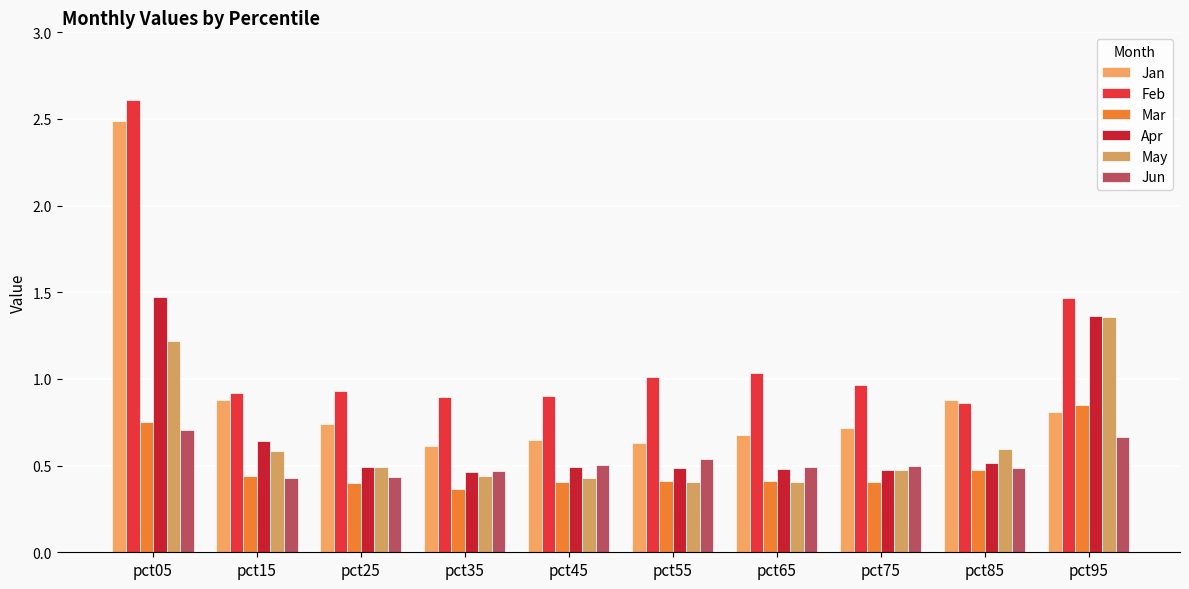

Reading right to left, extract all data points from this chart.

Jan: 0.8	0.9	0.7	0.7	0.6	0.6	0.6	0.7	0.9	2.5
Feb: 1.5	0.9	1.0	1.0	1.0	0.9	0.9	0.9	0.9	2.6
Mar: 0.9	0.5	0.4	0.4	0.4	0.4	0.4	0.4	0.4	0.8
Apr: 1.4	0.5	0.5	0.5	0.5	0.5	0.5	0.5	0.6	1.5
May: 1.4	0.6	0.5	0.4	0.4	0.4	0.4	0.5	0.6	1.2
Jun: 0.7	0.5	0.5	0.5	0.5	0.5	0.5	0.4	0.4	0.7